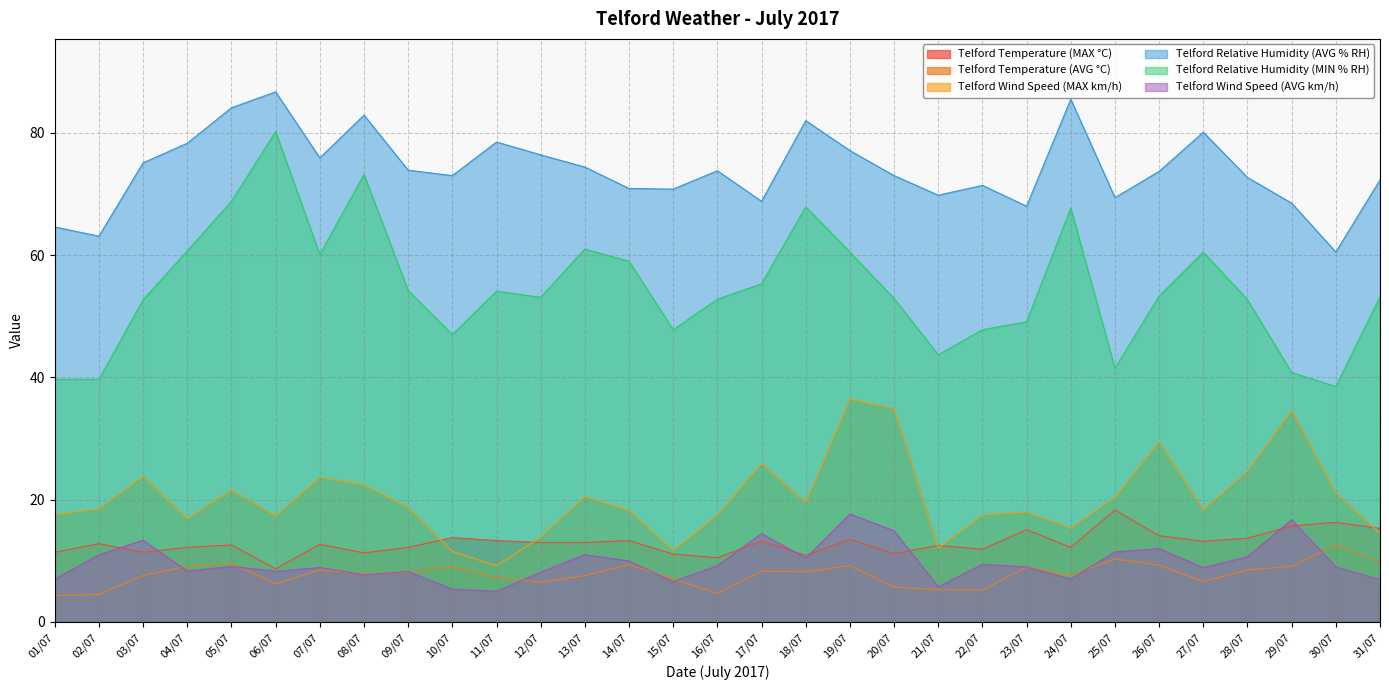

What is the label of the 1st point from the left?

01/07